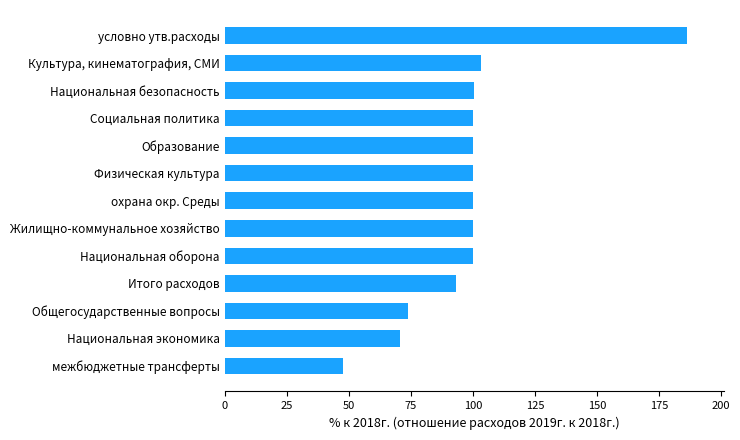

What is the difference between the second highest and second lowest values?

32.6